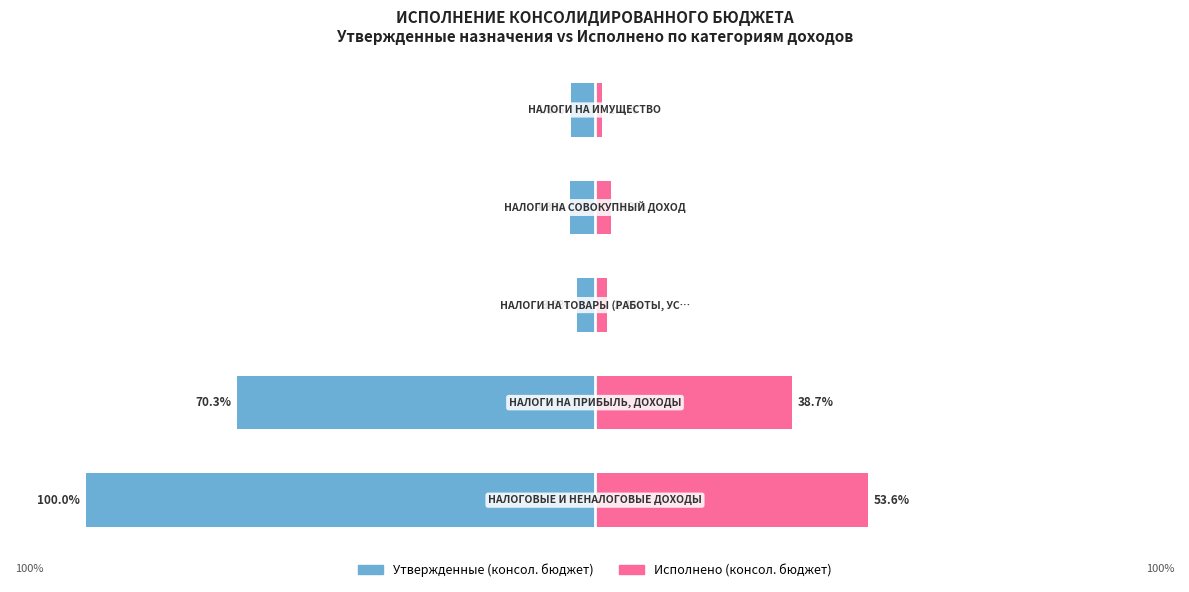

Are the bars horizontal?

Yes